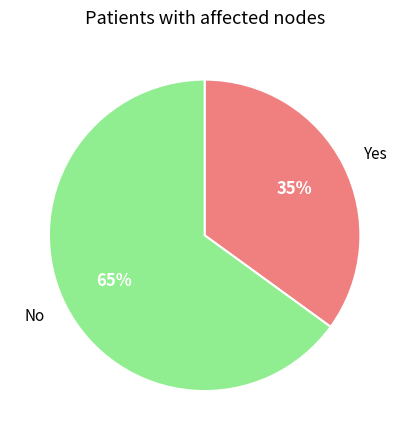

To the nearest percent, what is the difference between the No and Yes slice percentages?

30%